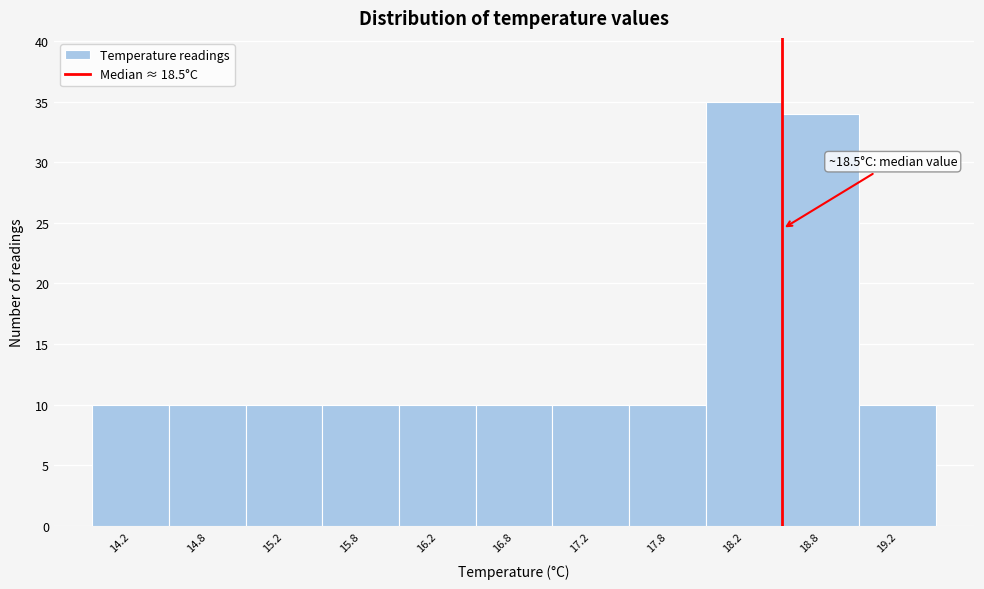

Over which range of the x-axis is the bar tallest?

18.0 to 18.5